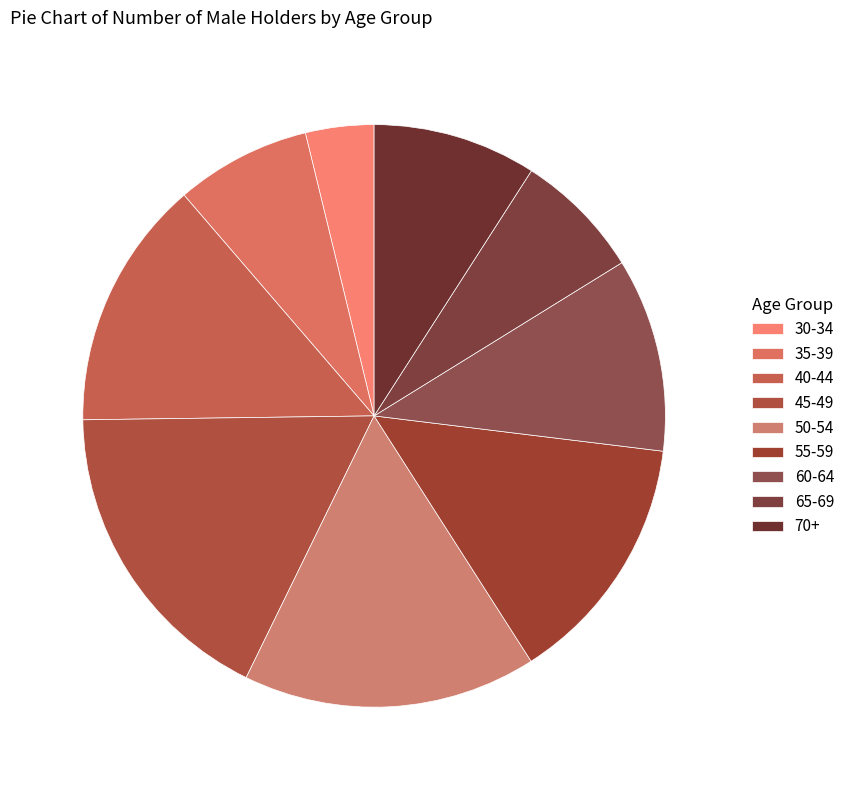

To the nearest percent, what is the combined percentage of 70+ and 50-54?

25%